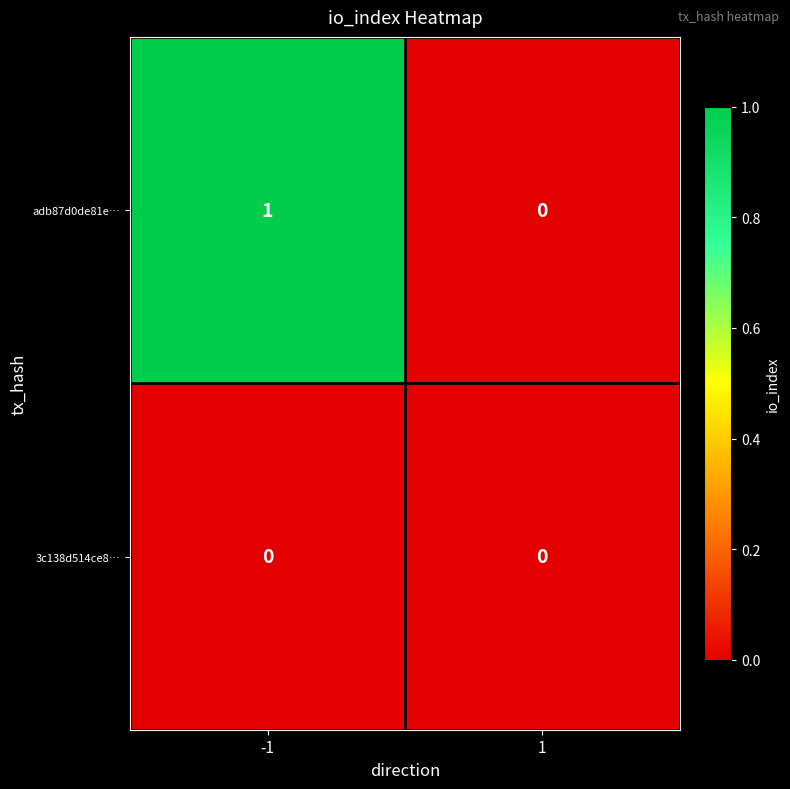

Which series has the widest spread of values?

adb87d0de81e…